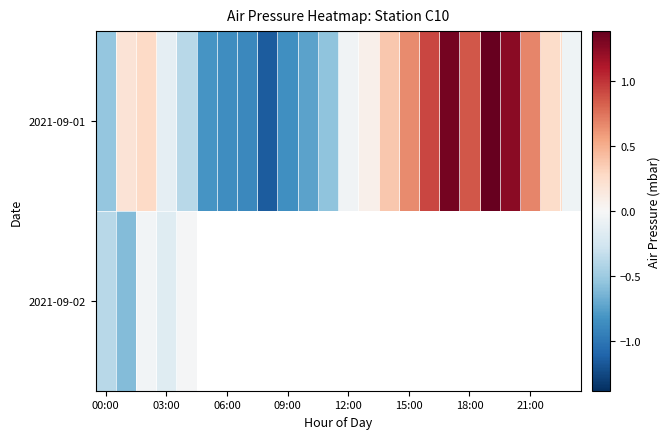

Which series has the widest spread of values?

2021-09-01